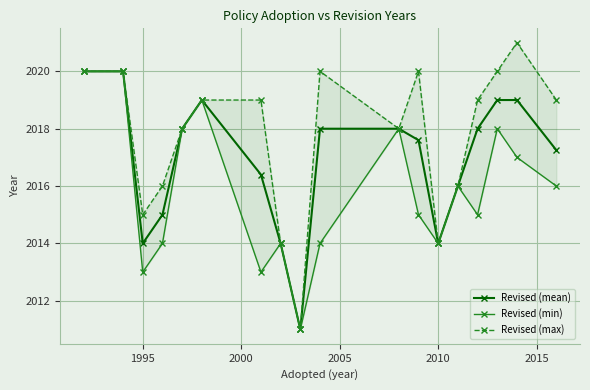

What is the minimum value for Revised (mean)?

2011.0